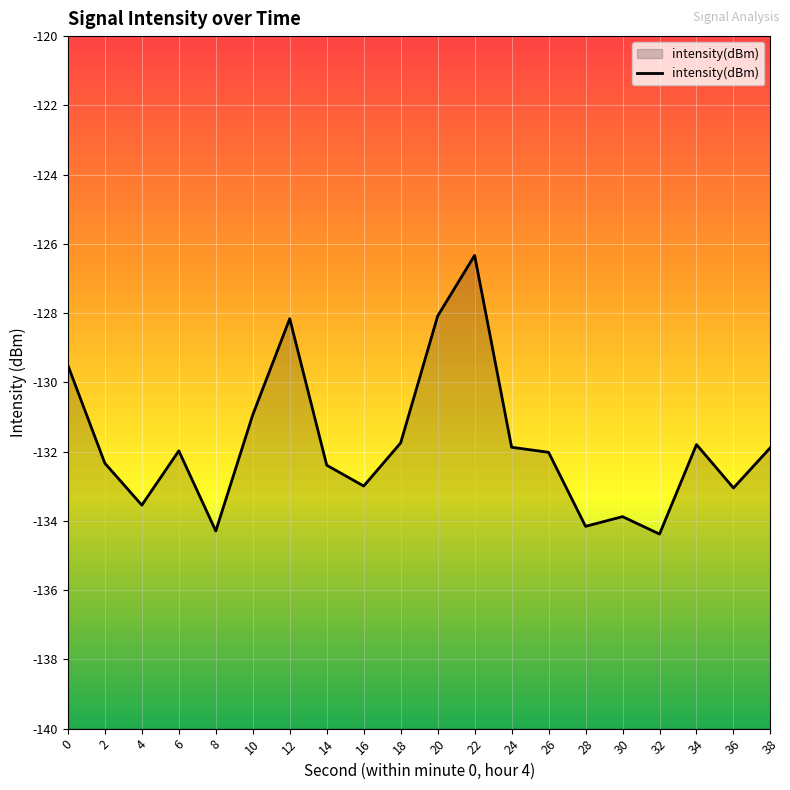

What is the value of the 12th point from the left?

-126.3